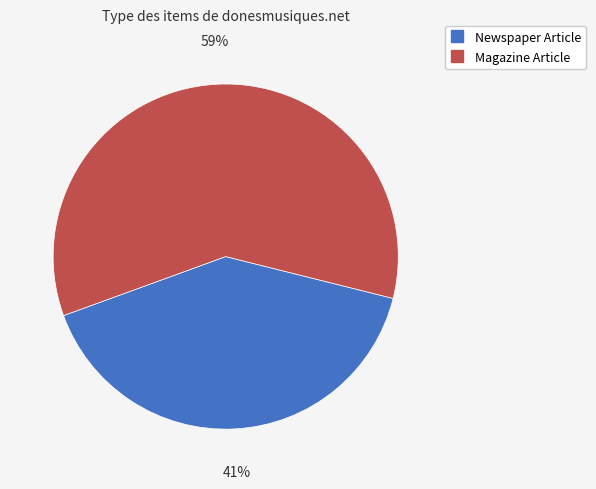

Which slice is the smallest?

Newspaper Article